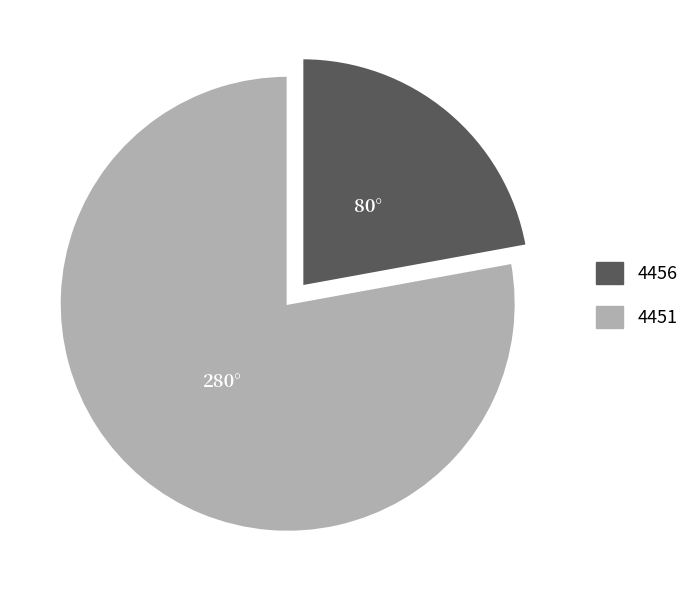

Rank the categories by value from lowest to highest.

4456, 4451